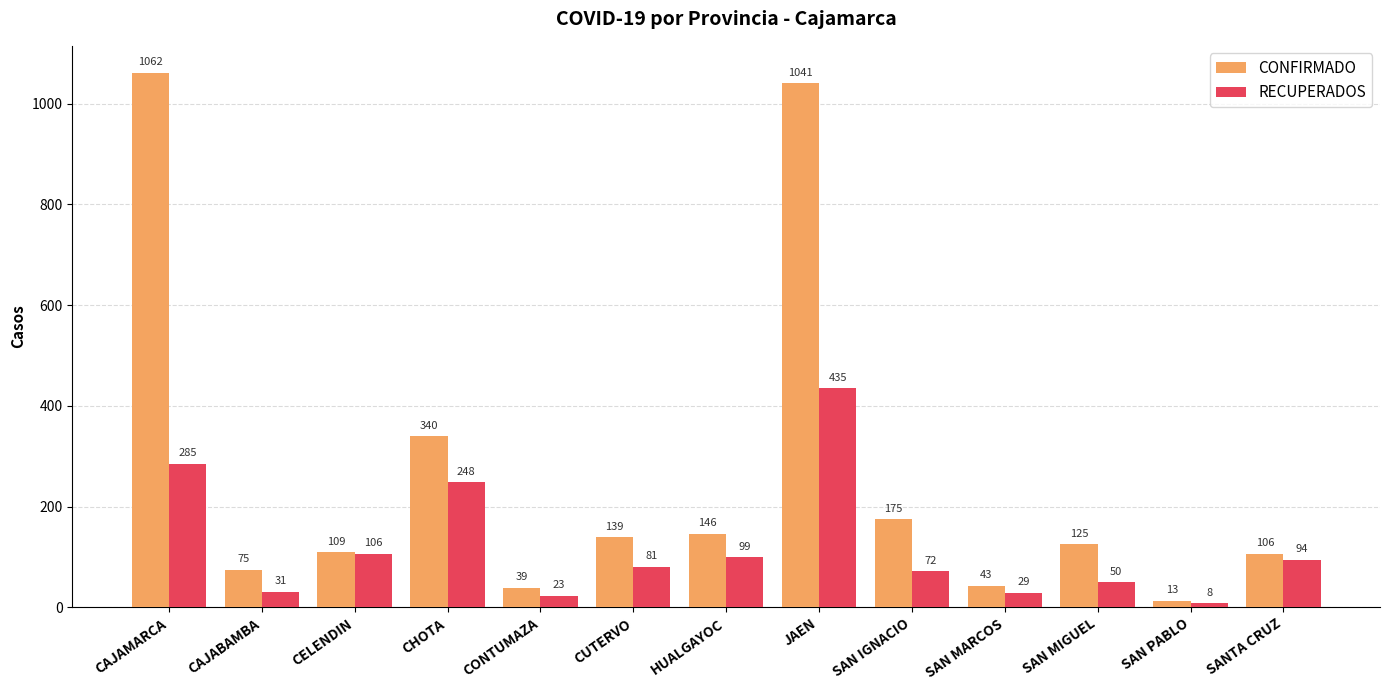

At which label is RECUPERADOS closest to 221?

CHOTA